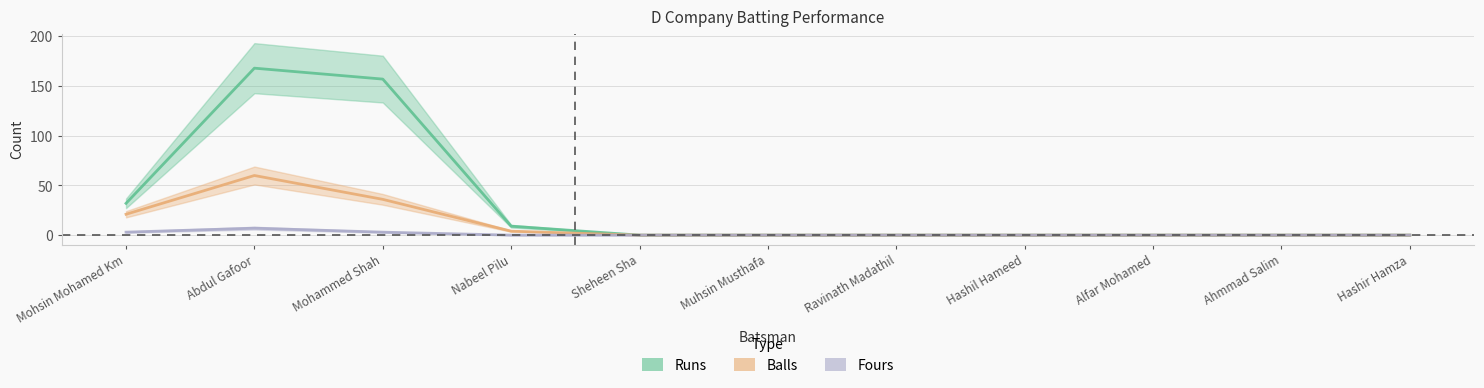

Which category has the lowest value in the Fours series?

Nabeel Pilu